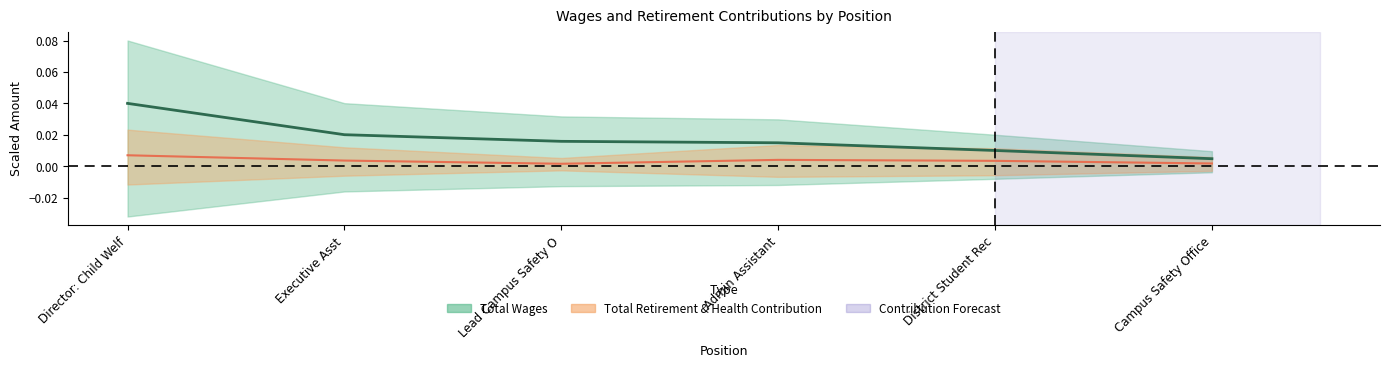

What is the label of the 1st point from the left?

Director: Child Welf